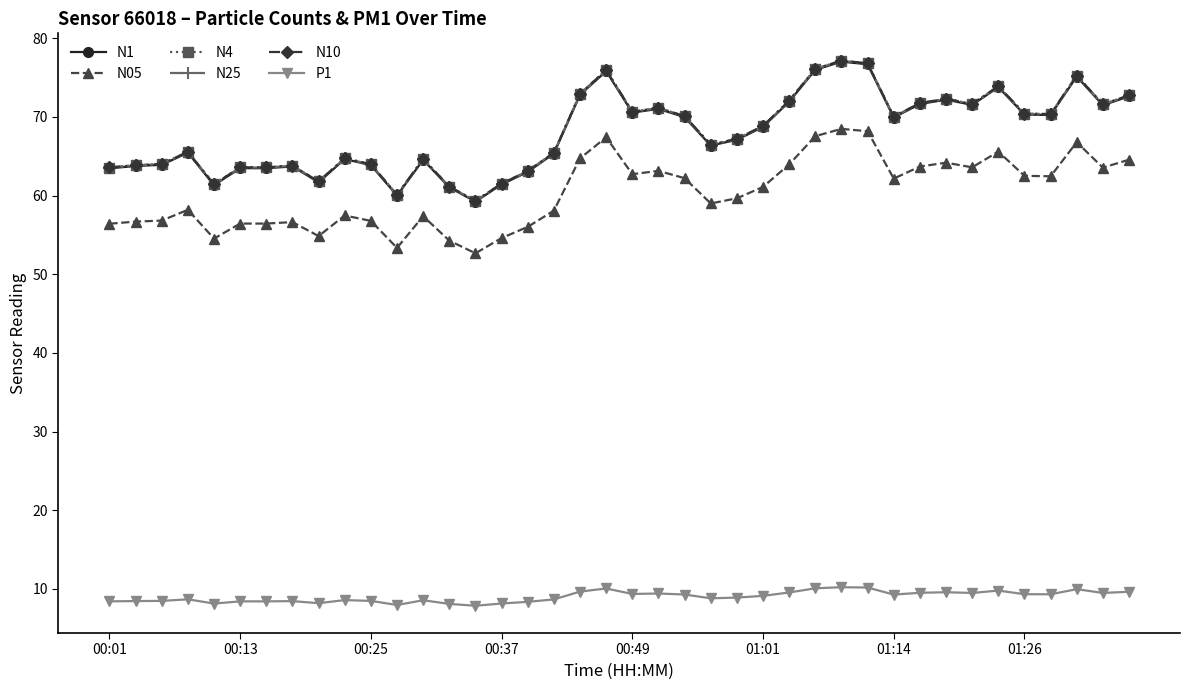

True or false: N05 and N4 intersect in this chart.

False